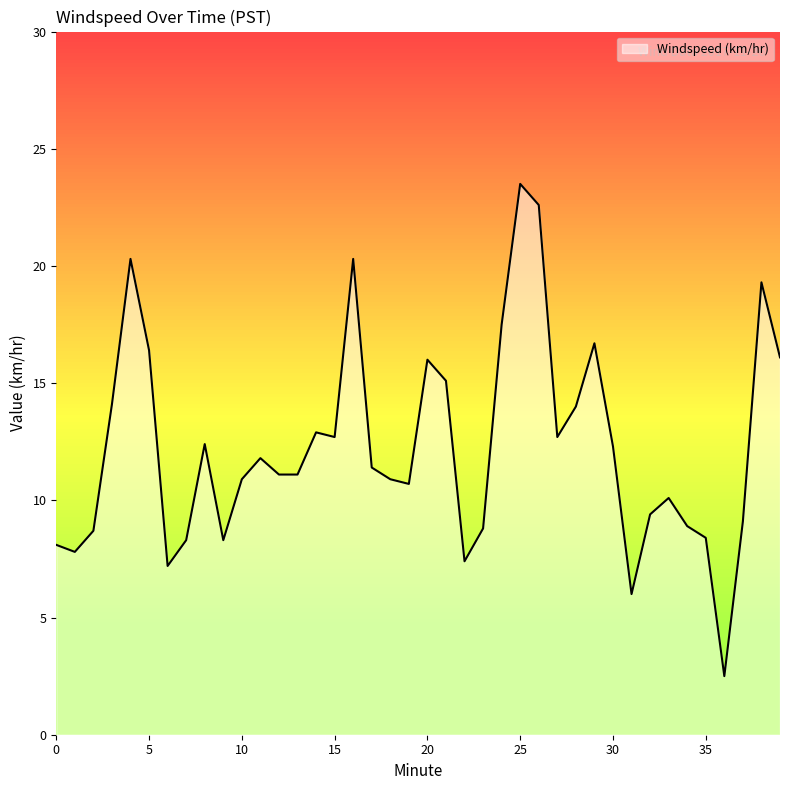

What is the difference between the maximum and minimum values?

21.0